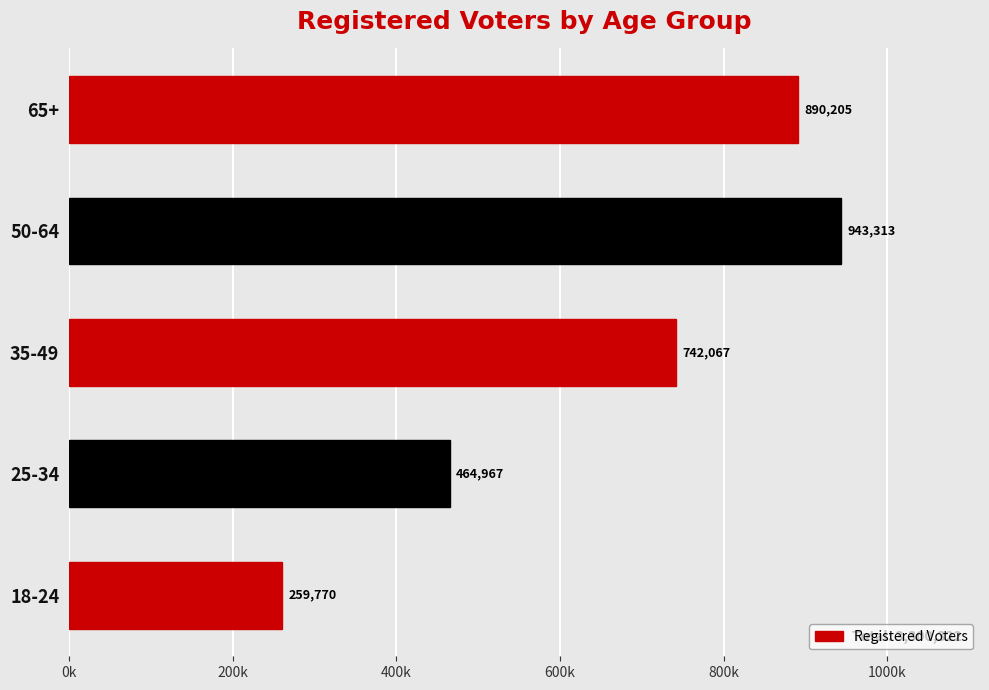

Are the bars horizontal?

Yes